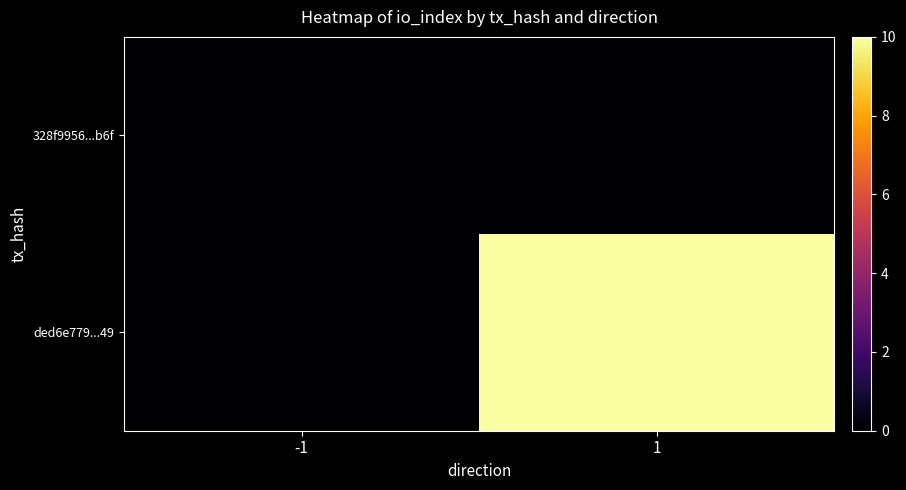

List the series in order of their overall mean, highest first.

ded6e779...49, 328f9956...b6f